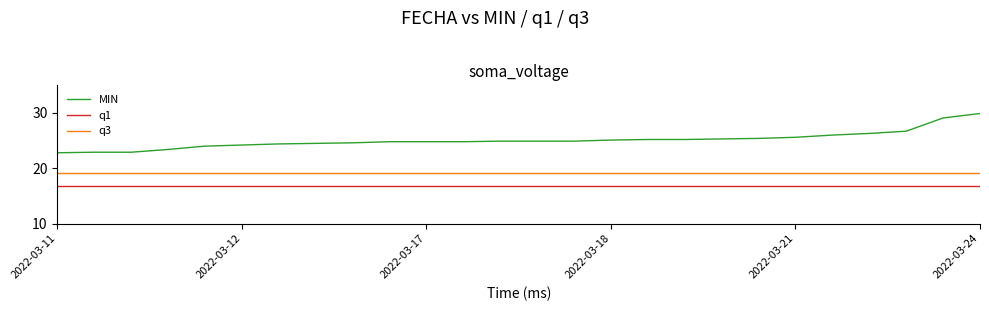

Rank the series by their maximum value, from lowest to highest.

q1, q3, MIN